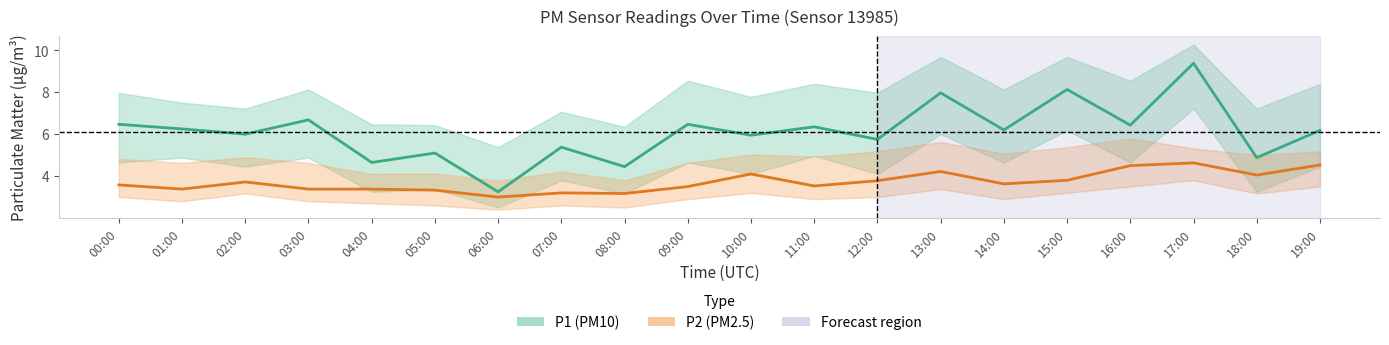

Does the chart have visible grid lines?

No